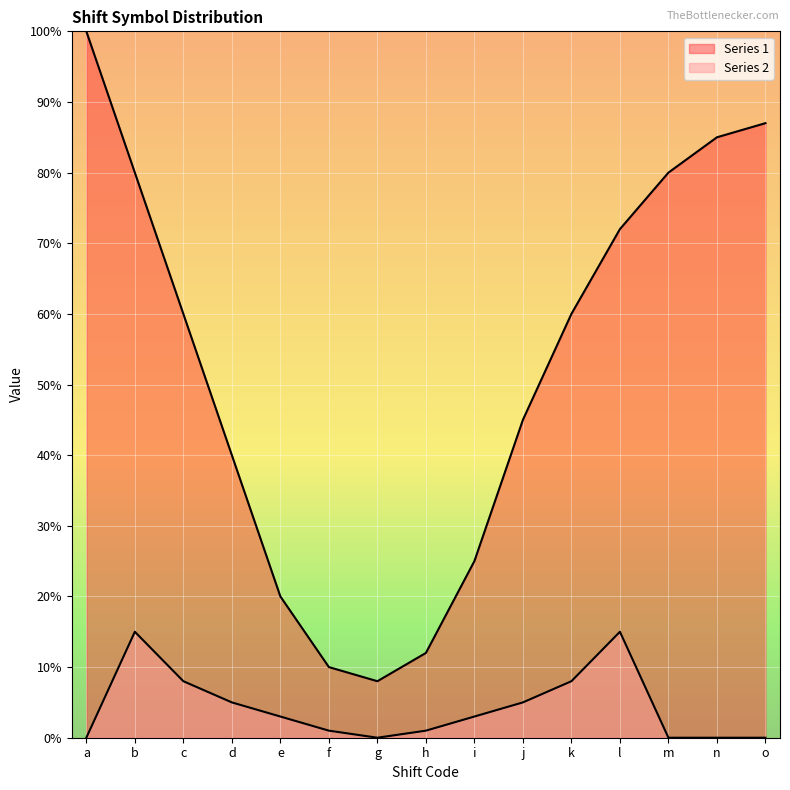

Reading left to right, what are all the values shown in this chart?

Series 1: a=100	b=80	c=60	d=40	e=20	f=10	g=8	h=12	i=25	j=45	k=60	l=72	m=80	n=85	o=87
Series 2: a=0	b=15	c=8	d=5	e=3	f=1	g=0	h=1	i=3	j=5	k=8	l=15	m=0	n=0	o=0